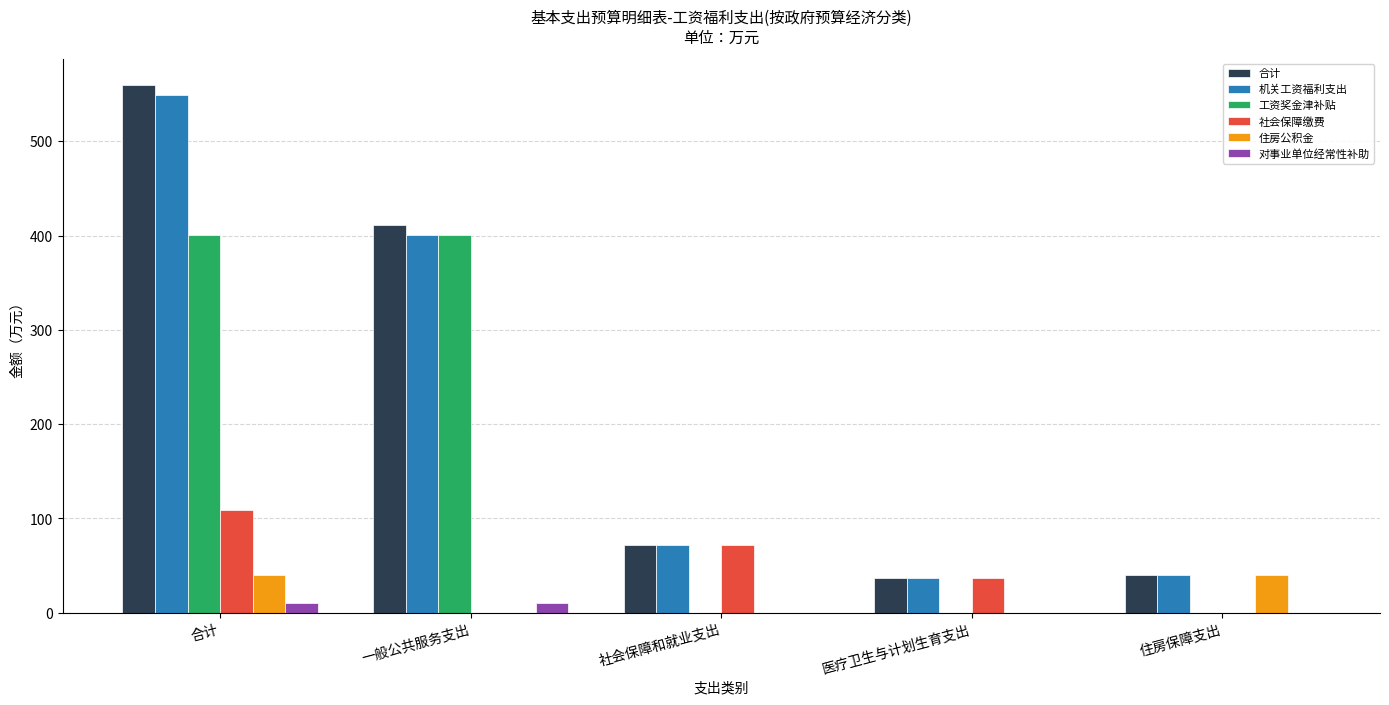

Reading left to right, what are all the values shown in this chart?

合计: 559.7	410.9	72.0	37.1	39.6
机关工资福利支出: 549.1	400.3	72.0	37.1	39.6
工资奖金津补贴: 400.3	400.3	0.0	0.0	0.0
社会保障缴费: 109.2	0.0	72.0	37.1	0.0
住房公积金: 39.6	0.0	0.0	0.0	39.6
对事业单位经常性补助: 10.6	10.6	0.0	0.0	0.0